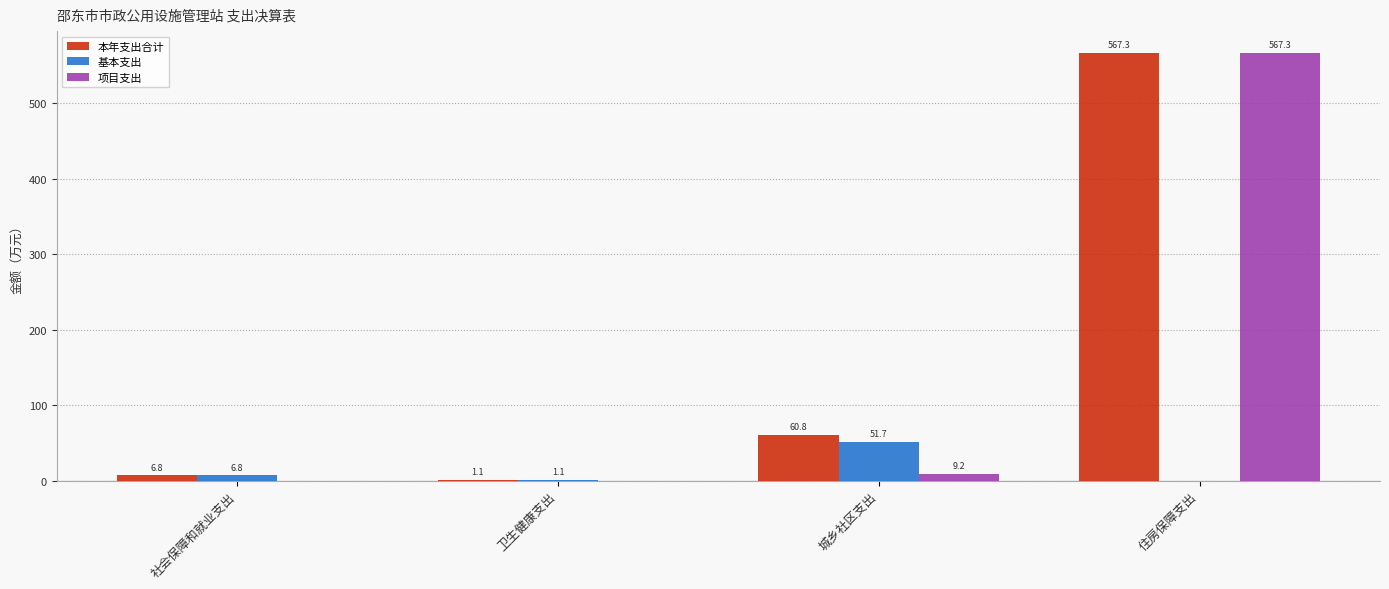

Count the number of categories in the chart.

4